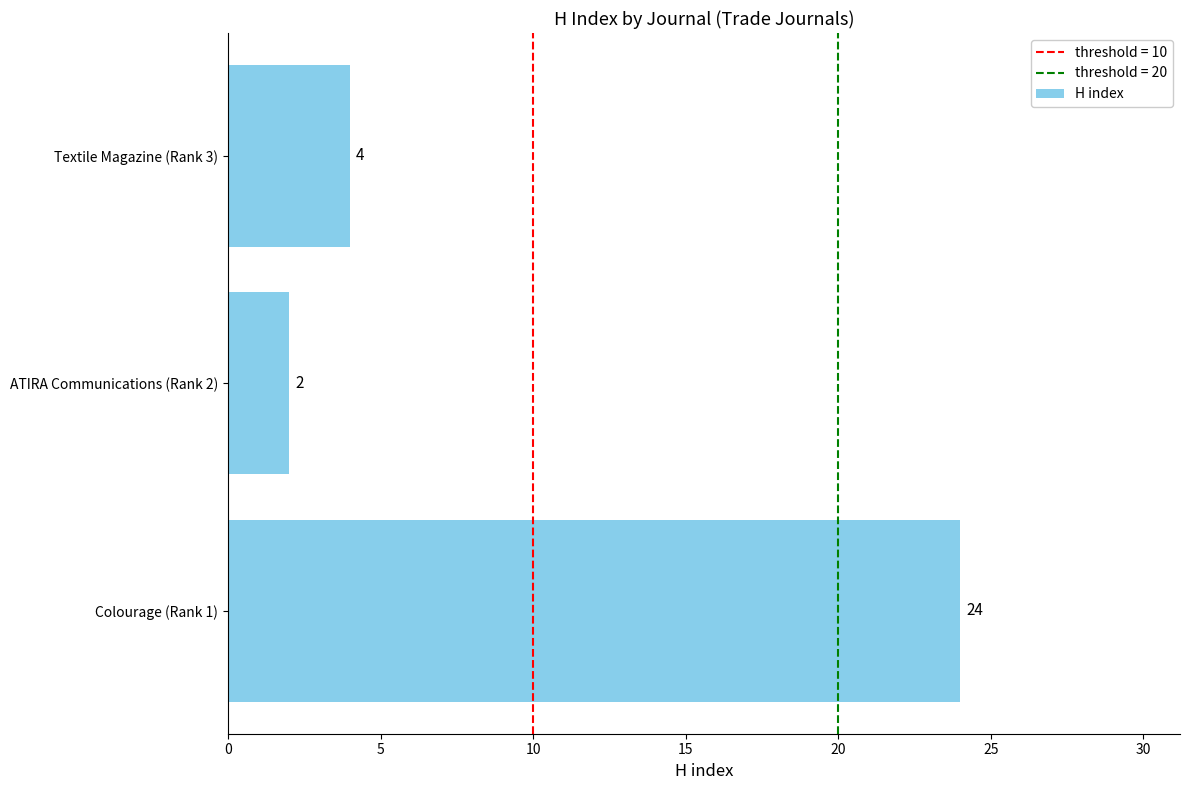

What is the difference between the maximum and second lowest values?

20